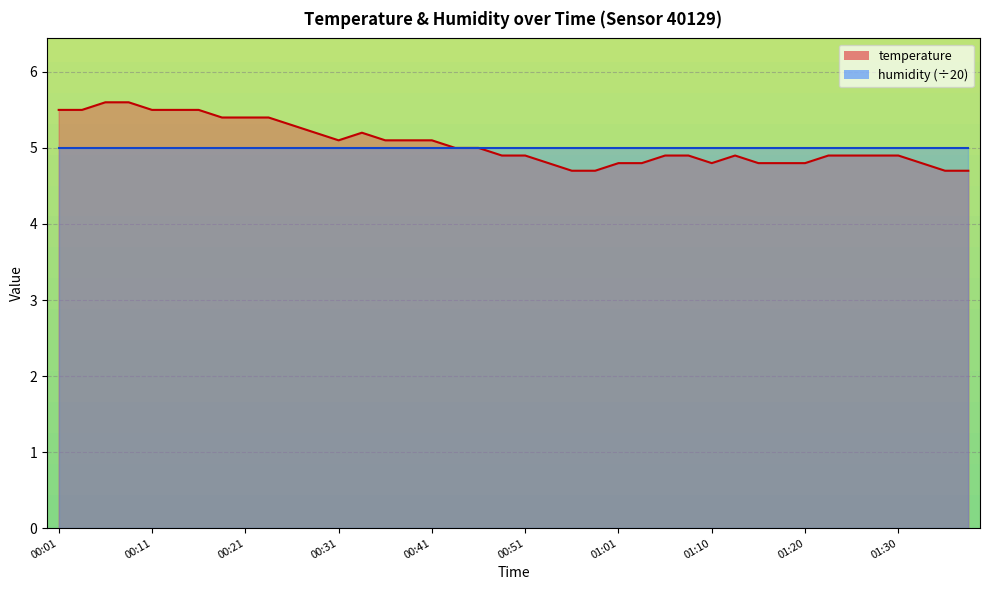

Rank the categories by value from highest to lowest.

00:06, 00:08, 00:01, 00:03, 00:11, 00:14, 00:16, 00:19, 00:21, 00:24, 00:26, 00:29, 00:34, 00:31, 00:36, 00:39, 00:41, 00:44, 00:46, 00:48, 00:51, 01:06, 01:08, 01:13, 01:23, 01:25, 01:28, 01:30, 00:53, 01:01, 01:03, 01:10, 01:15, 01:18, 01:20, 01:32, 00:56, 00:58, 01:35, 01:37